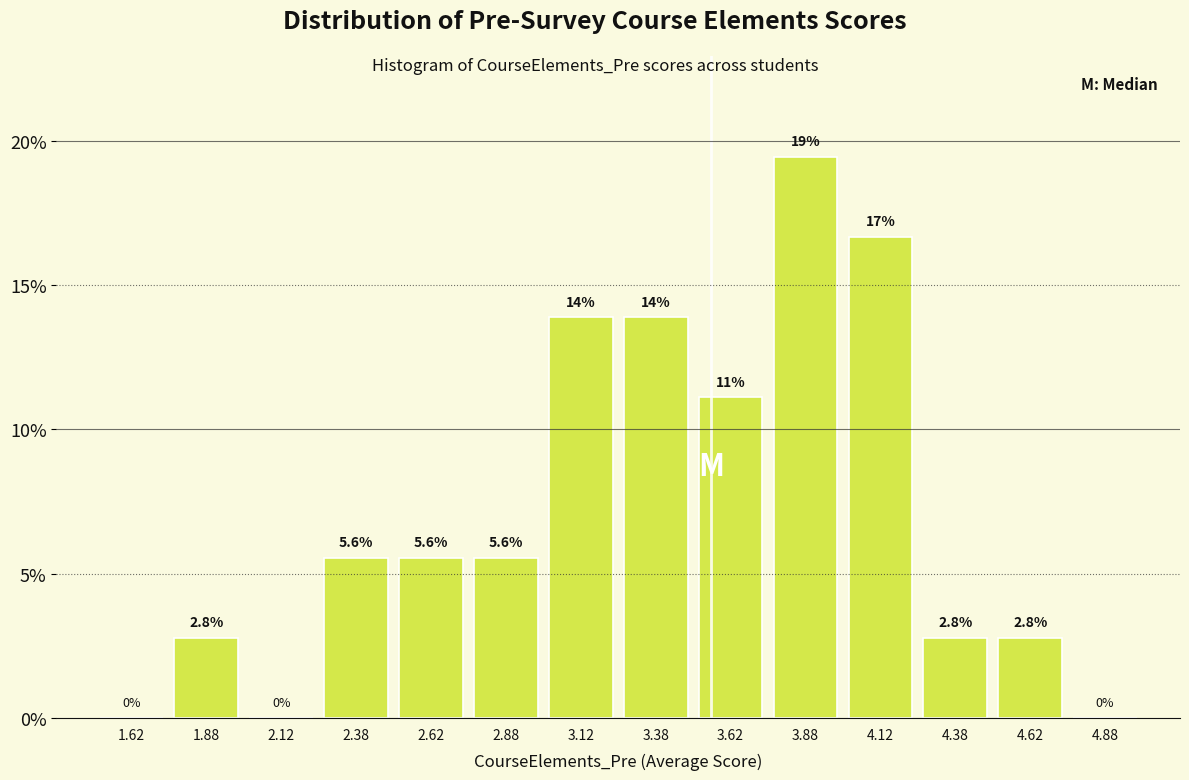

Which range on the x-axis has the tallest bar?

3.75 to 4.00